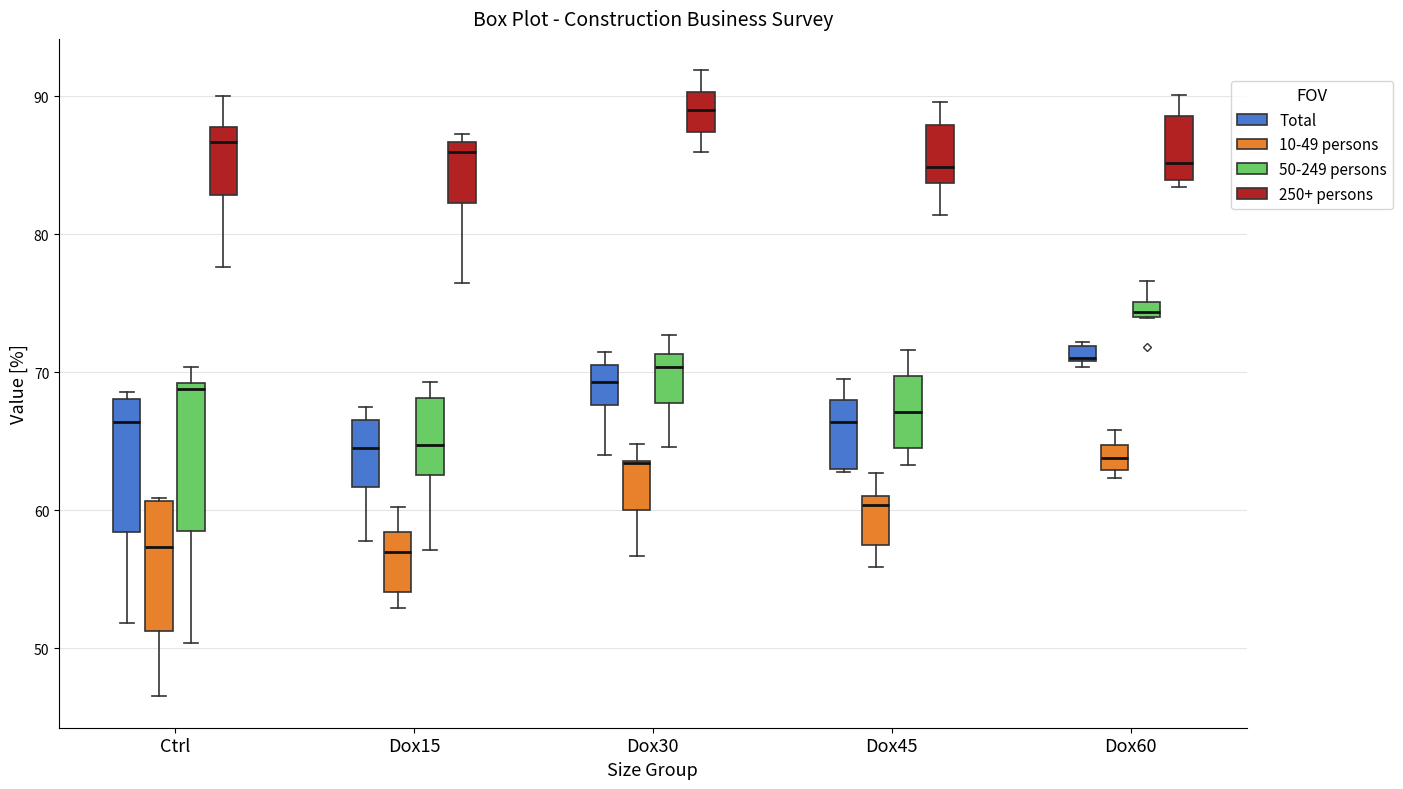

Which box's median line is the highest?

Dox30 (250+ persons)